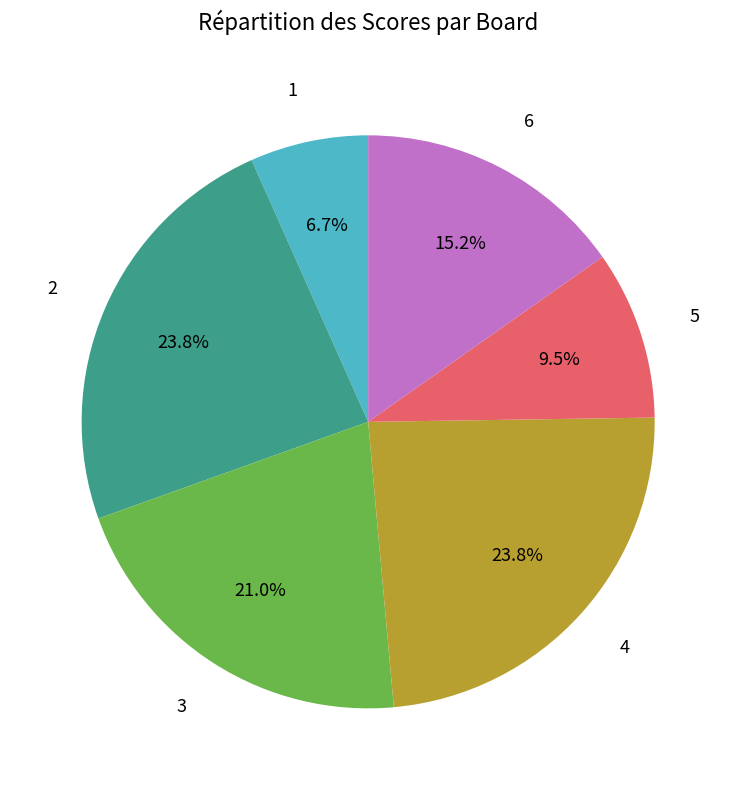

How many slices are in this pie chart?

6